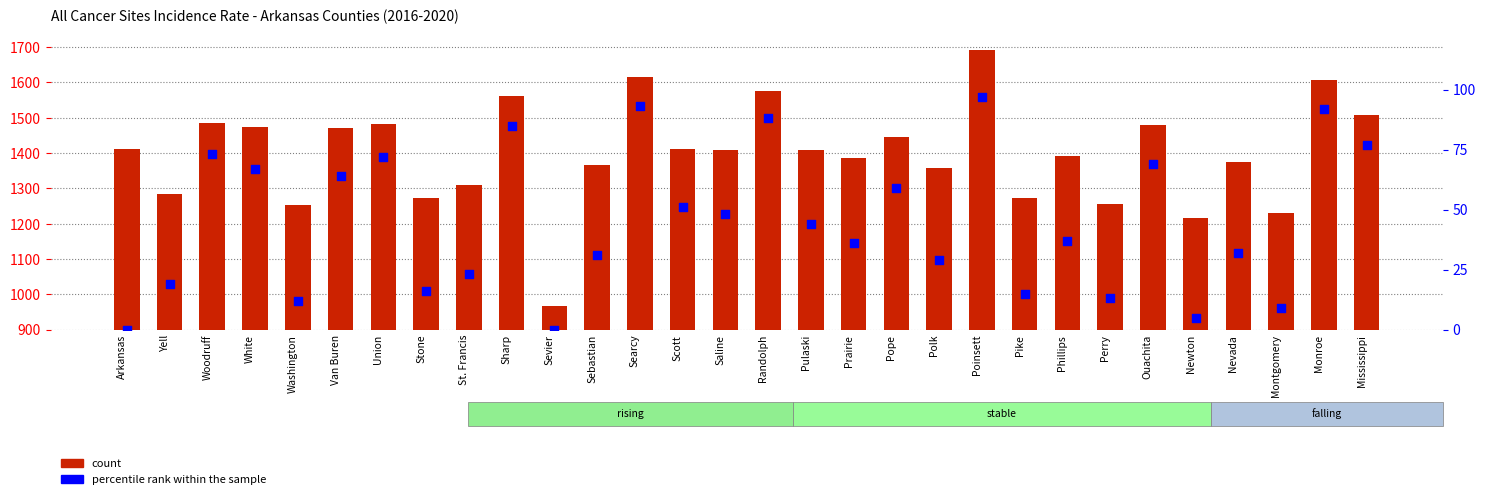

At which category is the sum across all series the highest?

Poinsett